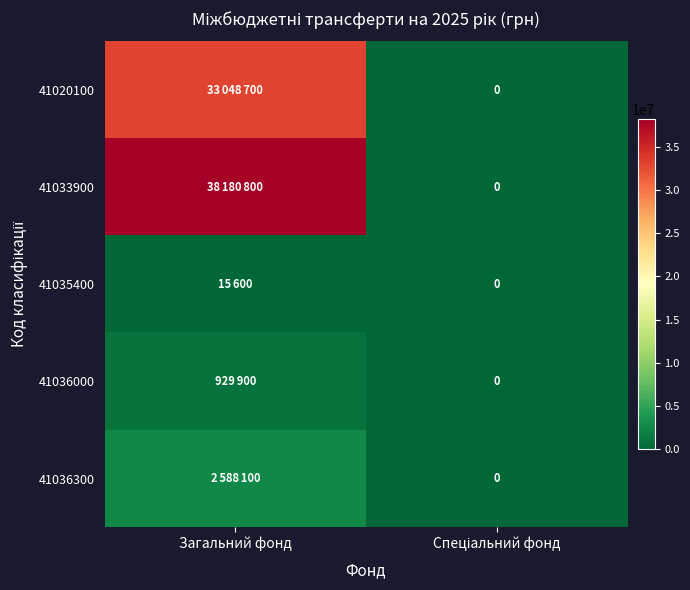

Is it true that 41036300 equals 4610947 at Загальний фонд?

False